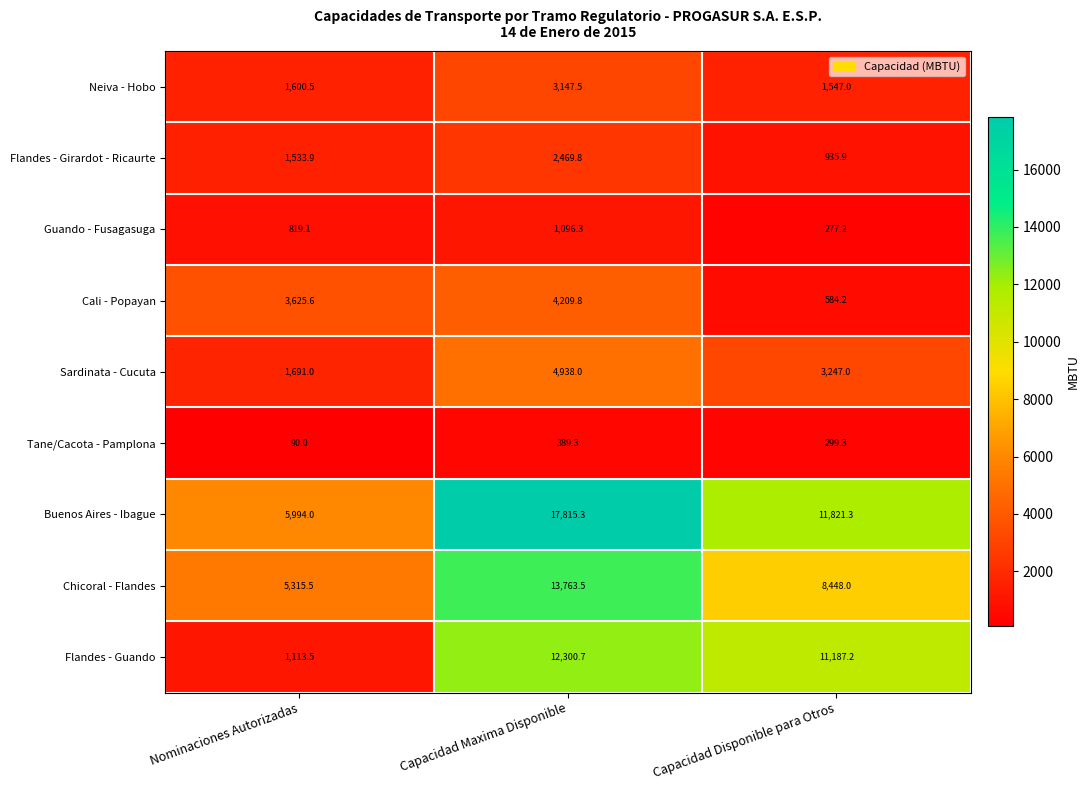

What is the difference between the Cali - Popayan values at Capacidad Disponible para Otros and Nominaciones Autorizadas?

3041.4